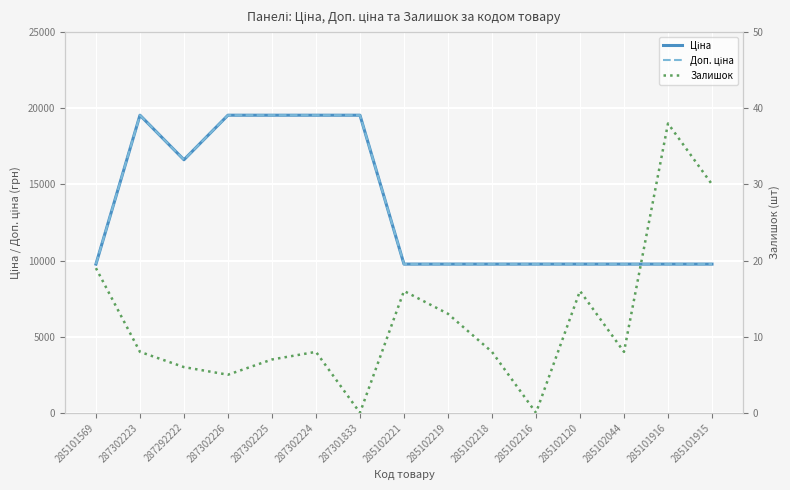

How many values in the Залишок series are below 8?

5